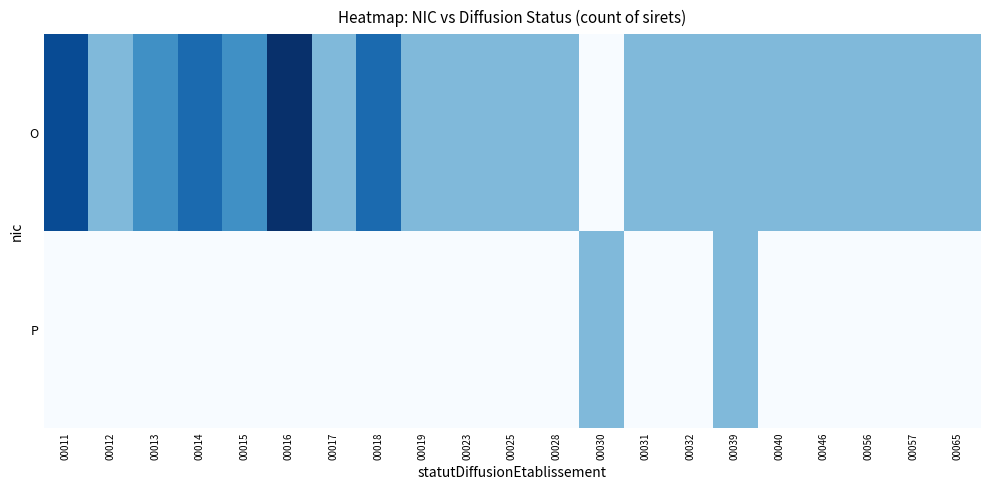

Between 00011 and 00057, which series saw the biggest shift?

O